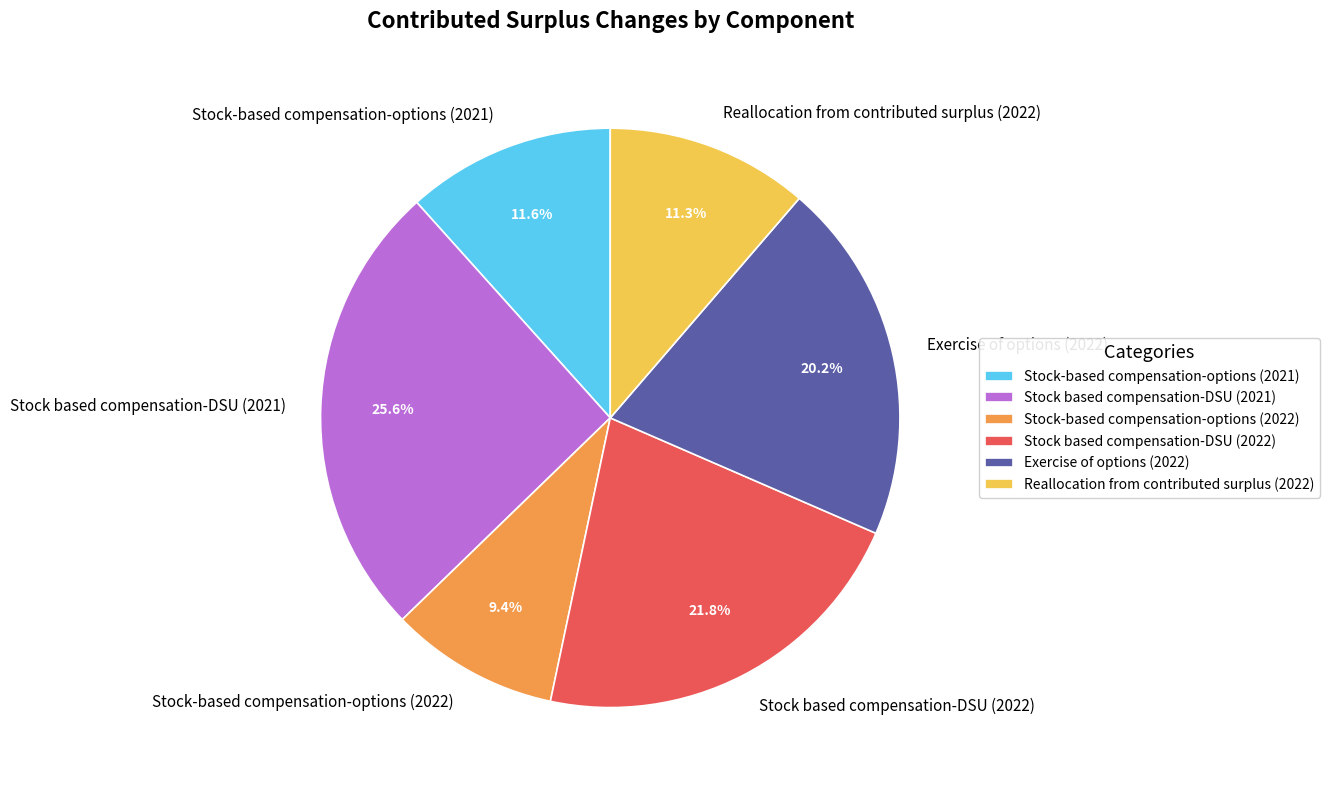

Approximately how many times larger is the value at Stock-based compensation-options (2022) compared to Reallocation from contributed surplus (2022)?

0.8